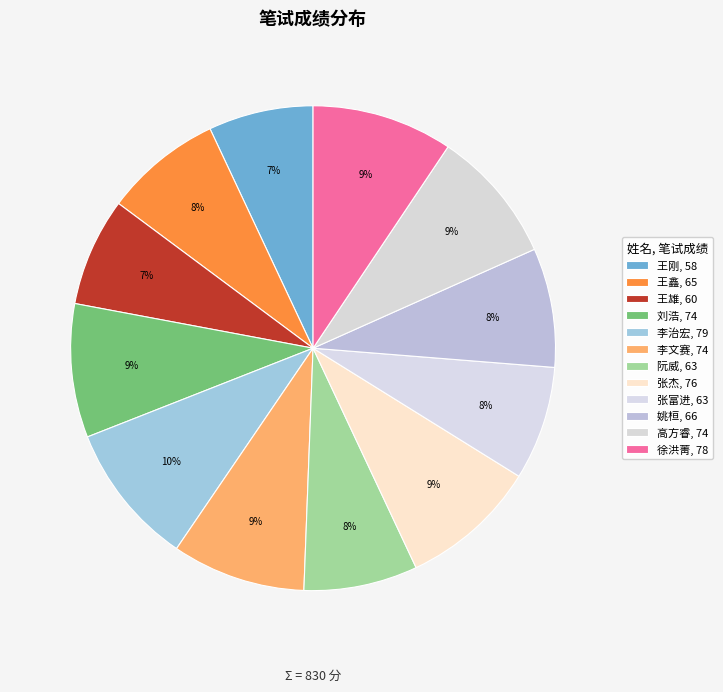

Does 刘浩 represent more than half of the total?

No